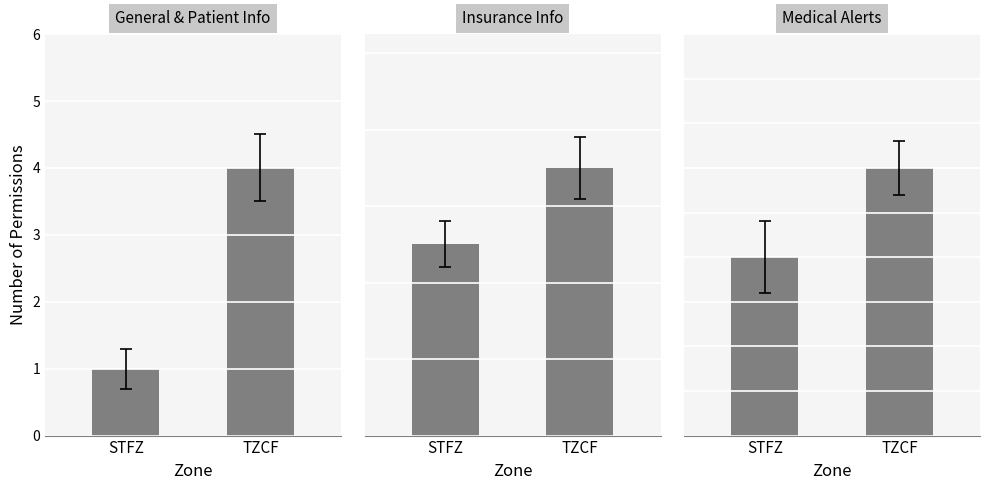

What is the smallest value displayed?

1